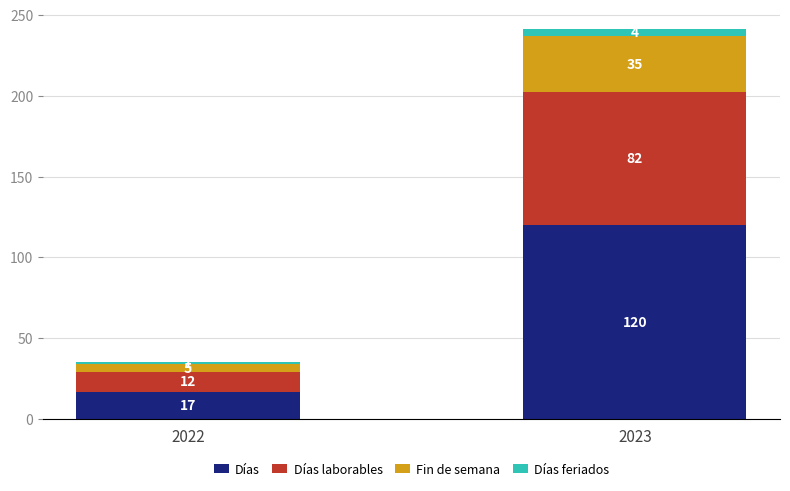

What is the sum of the Días values at 2023 and 2022?

137